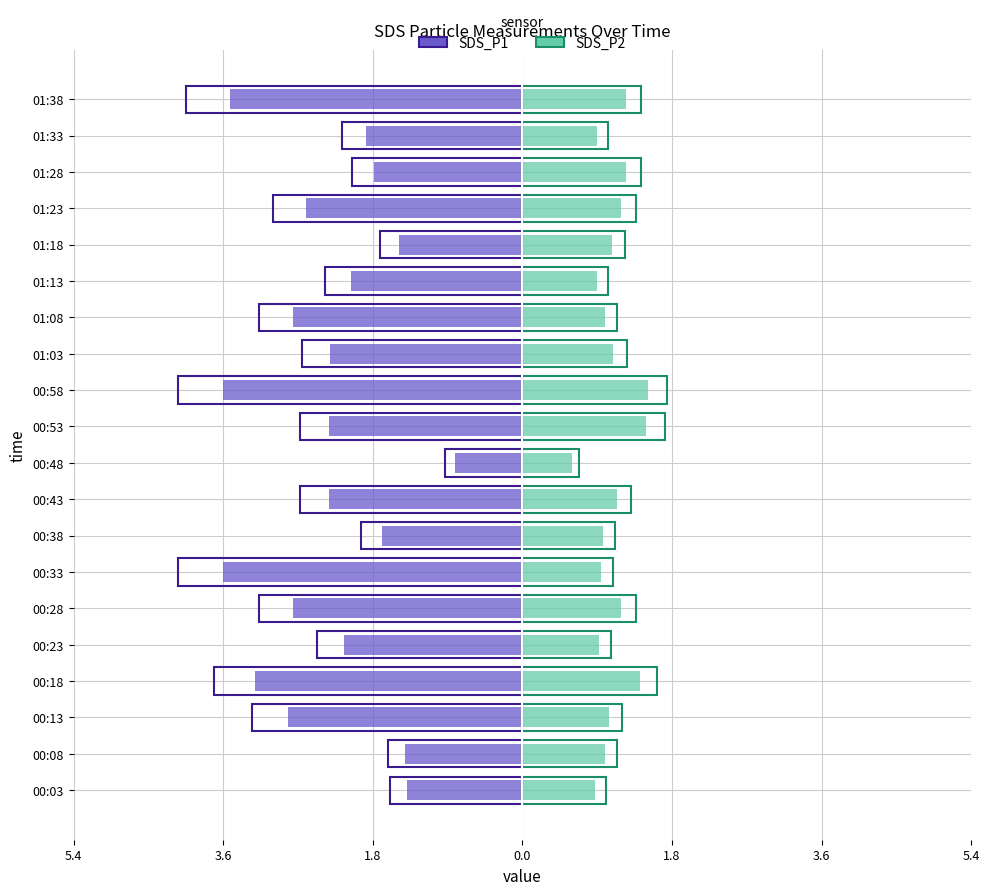

Which series changed the most between 00:23 and 01:28?

SDS_P1